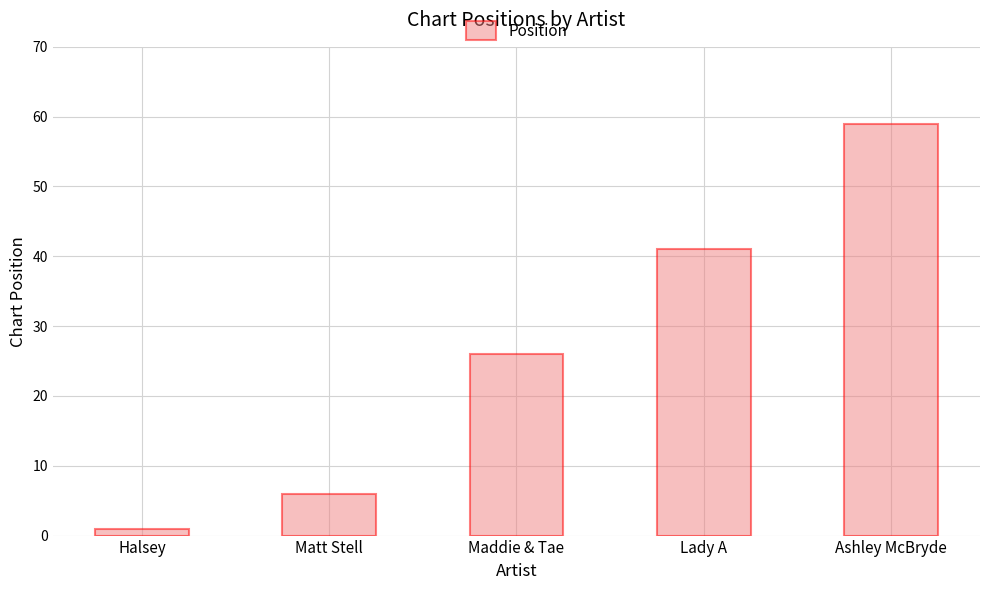

Does the chart contain stacked bars?

No